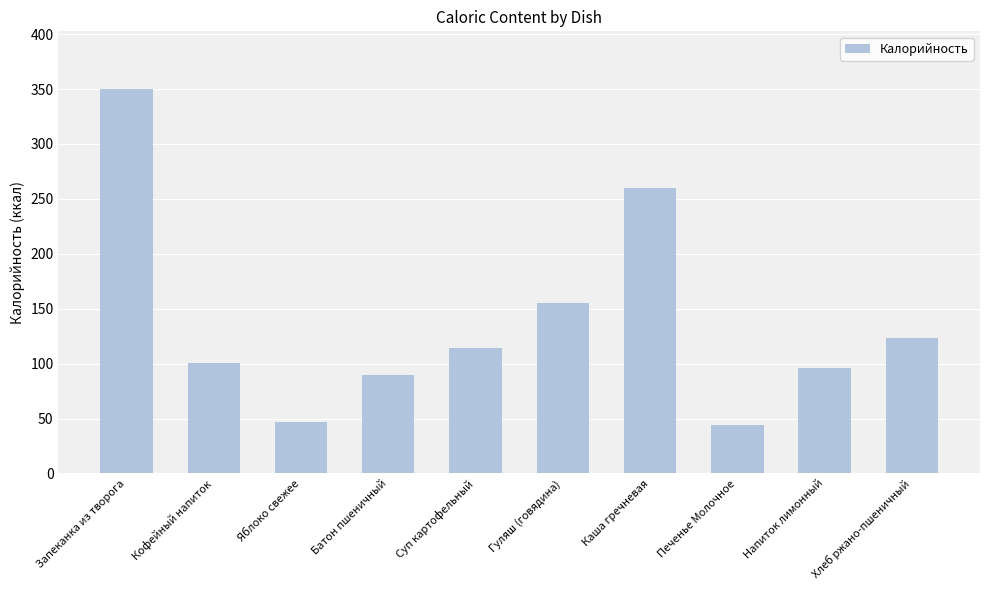

Approximately how many times larger is the value at Напиток лимонный compared to Каша гречневая?

0.4